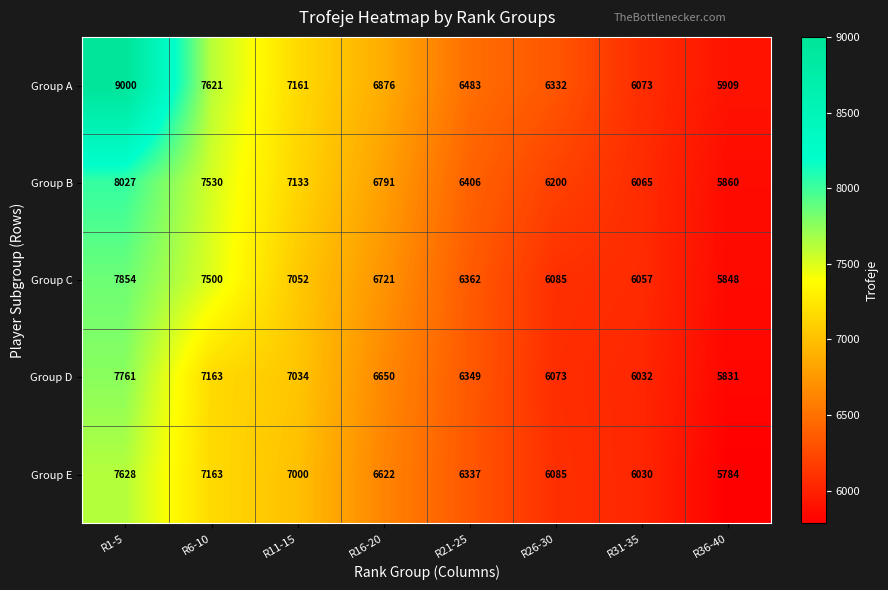

What is the minimum value shown in the chart?

5784